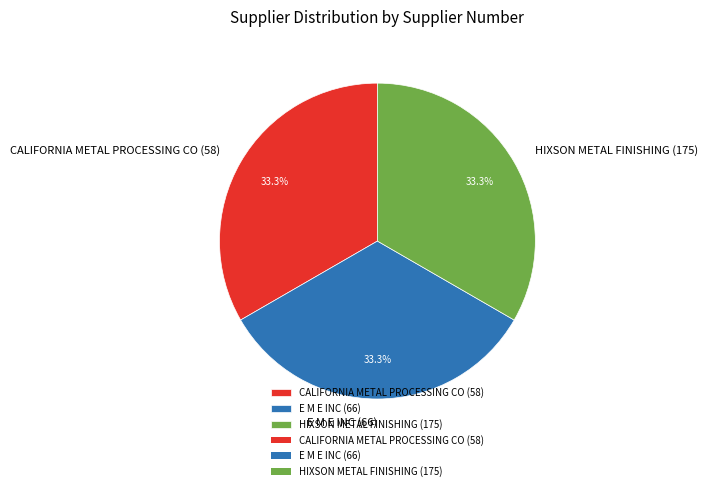

What is the ratio of the value at CALIFORNIA METAL PROCESSING CO (58) to the value at HIXSON METAL FINISHING (175)?

1.0